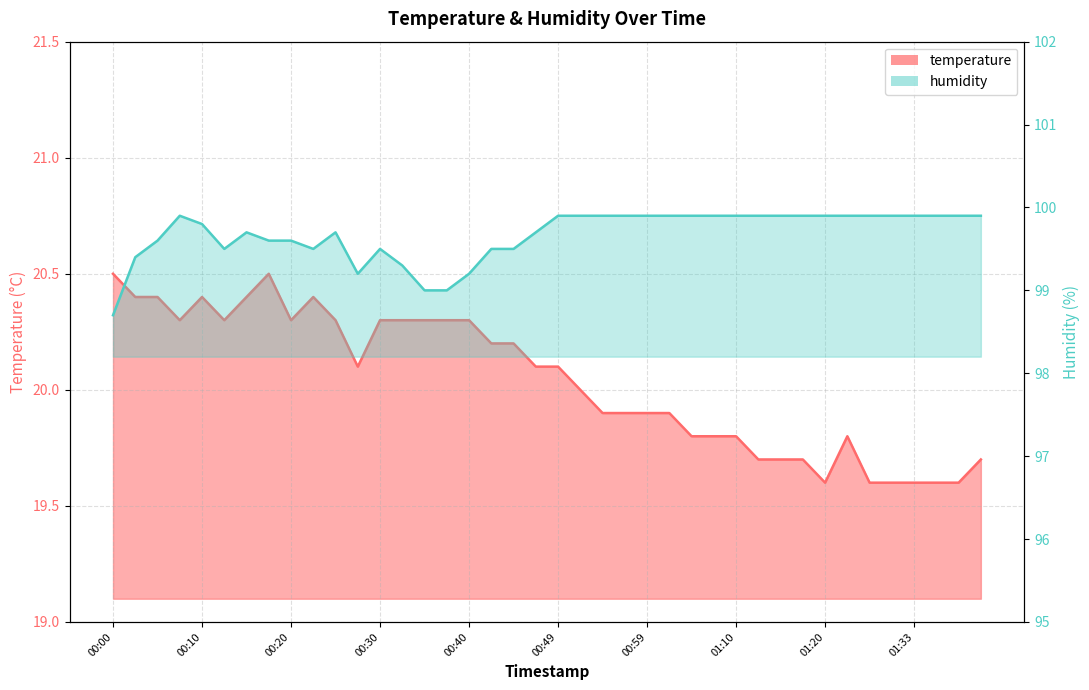

What is the difference between the highest and lowest values at 00:57?

80.0